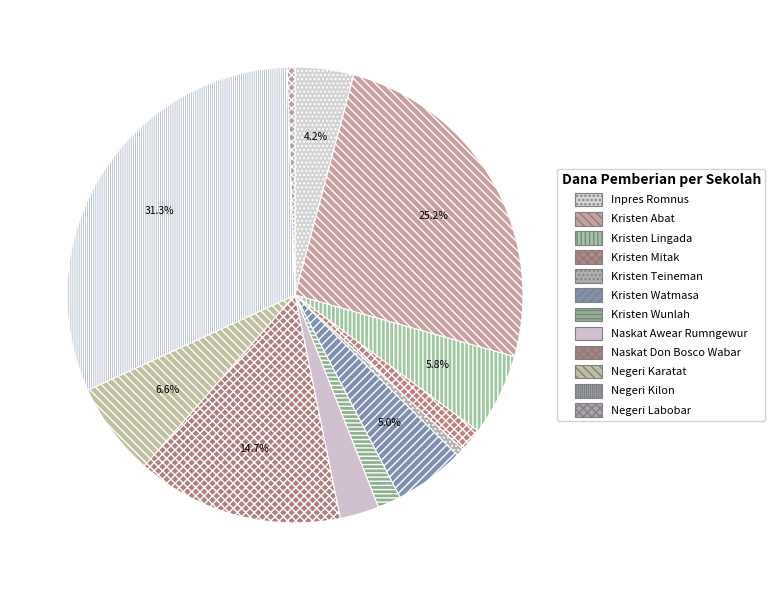

How many slices are in this pie chart?

12